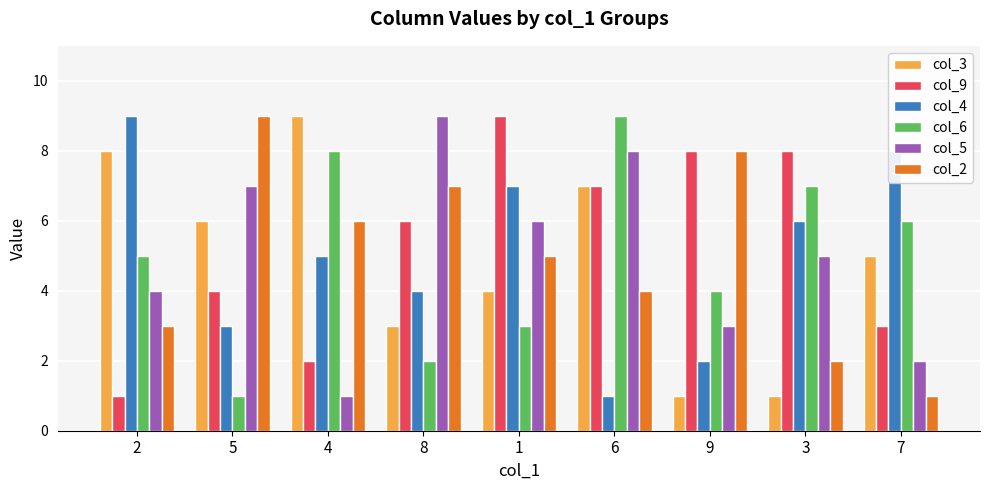

At how many categories does at least one series exceed 5?

9